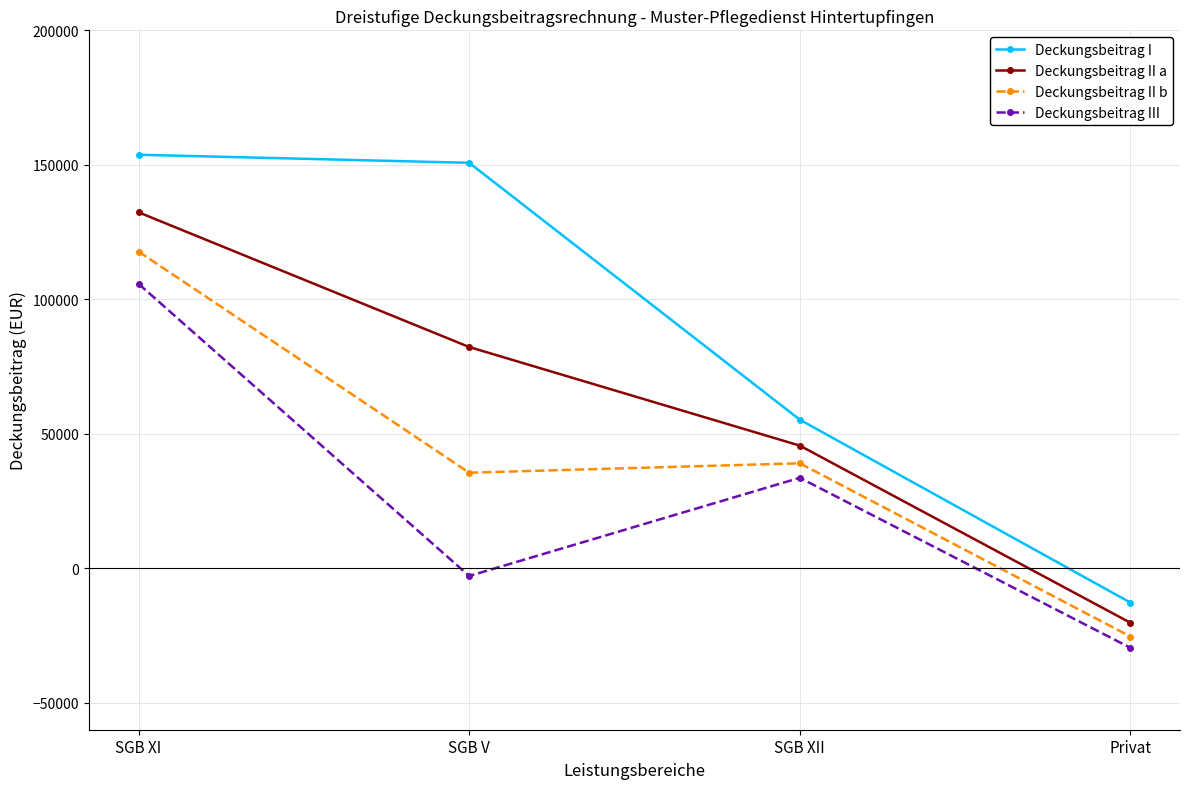

In Deckungsbeitrag III, how many points are lower than both neighbors (excluding endpoints)?

1